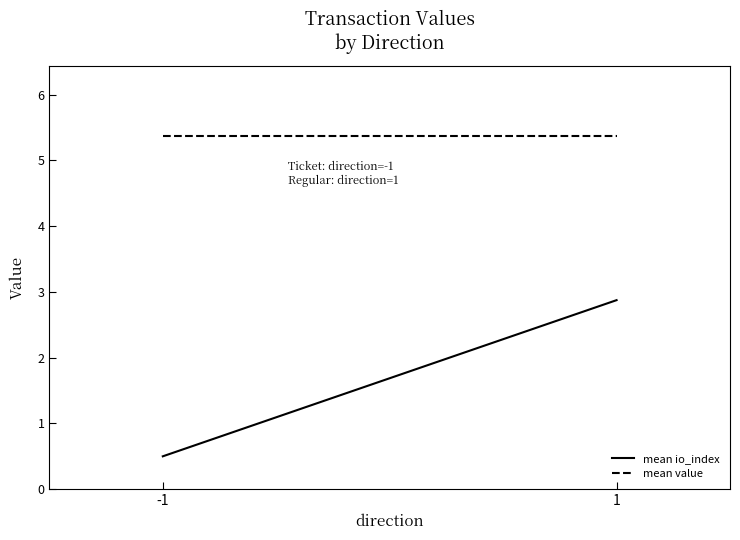

At which label does mean value reach its peak?

-1